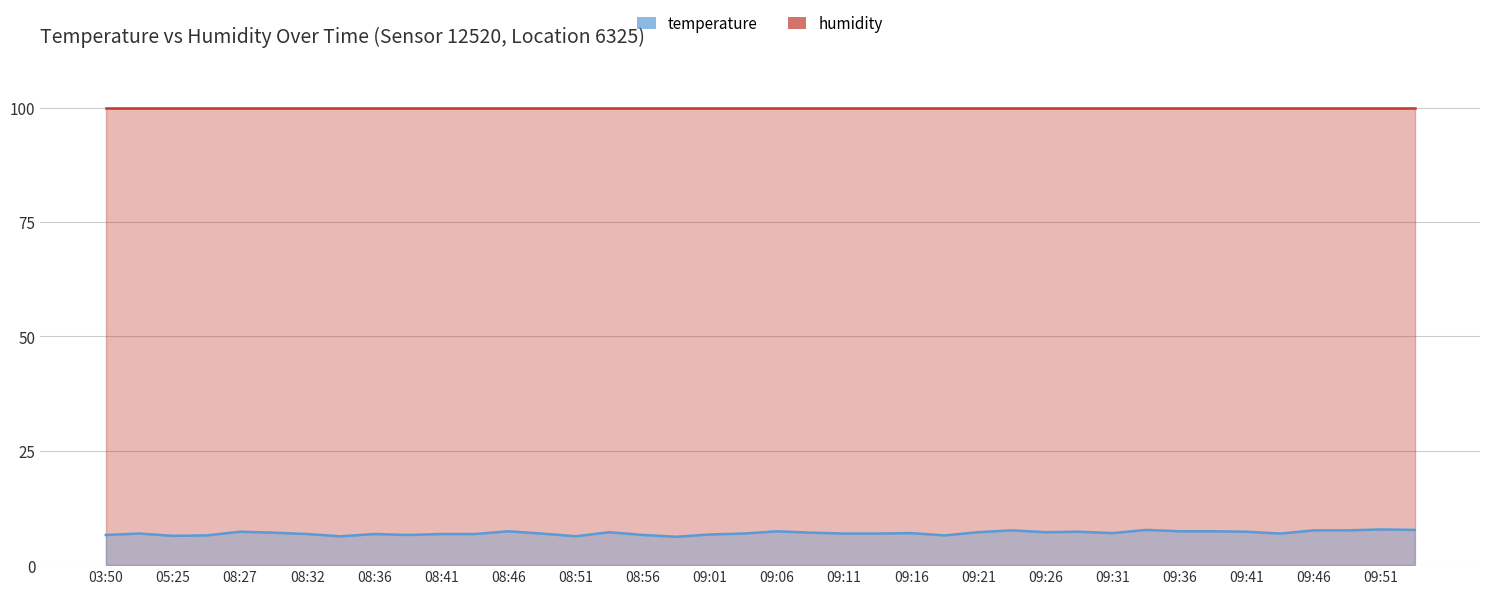

Rank the categories by value from lowest to highest.

08:59, 08:34, 08:51, 05:25, 05:47, 09:18, 03:50, 08:39, 08:56, 09:01, 08:32, 08:36, 08:41, 08:44, 05:15, 08:49, 09:03, 09:11, 09:13, 09:43, 09:16, 09:31, 08:29, 09:08, 08:54, 09:21, 09:26, 08:27, 09:28, 09:41, 08:46, 09:06, 09:36, 09:38, 09:23, 09:46, 09:48, 09:33, 09:53, 09:51